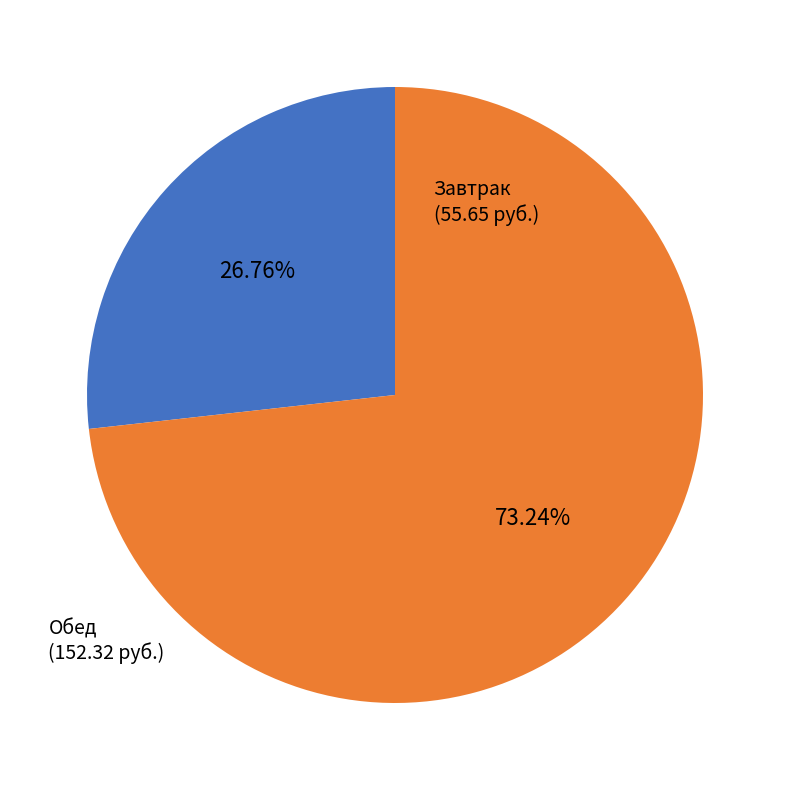

Does any single category account for the majority?

Yes